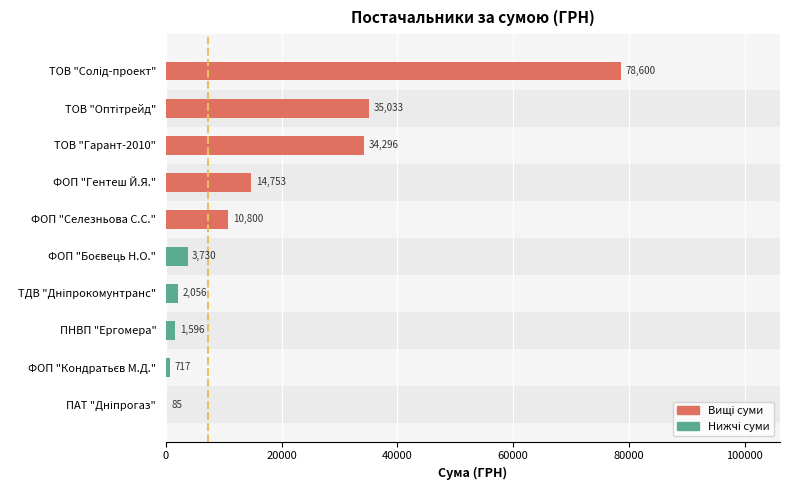

How many data points are less than 10800?

5